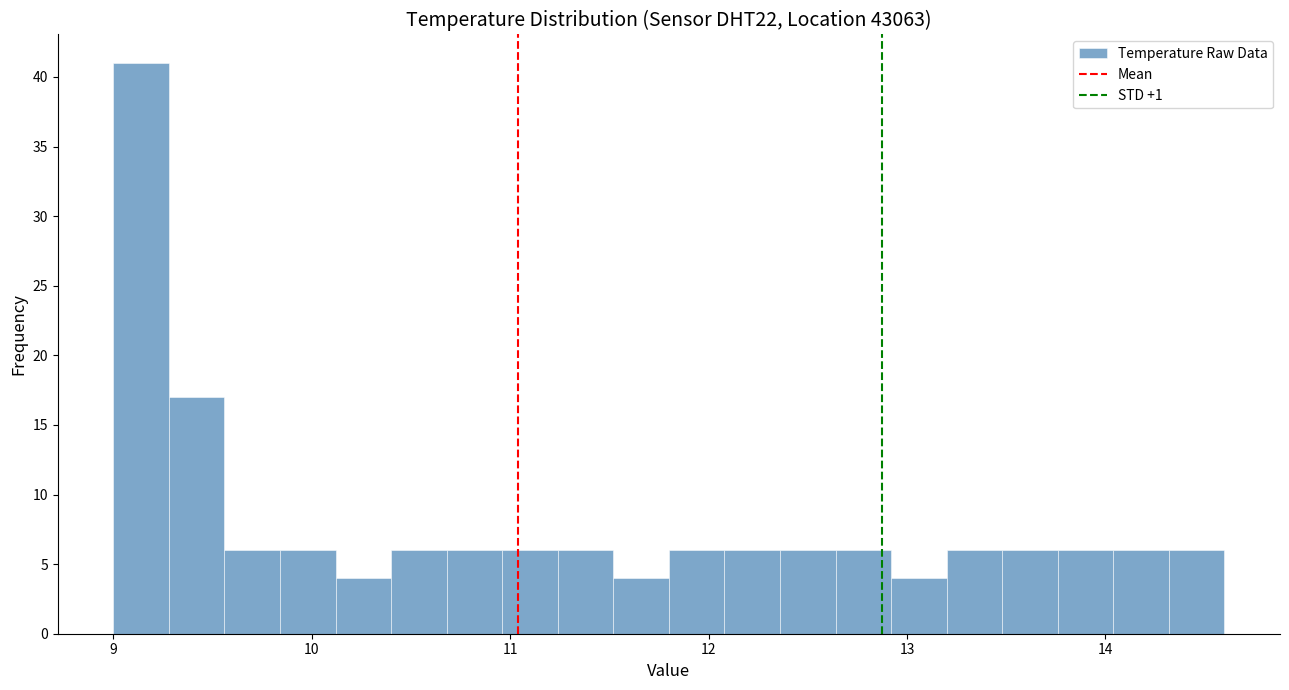

Around what value on the x-axis is the tallest bar? Give the approximate position of its centre, as read against the axis.

9.1